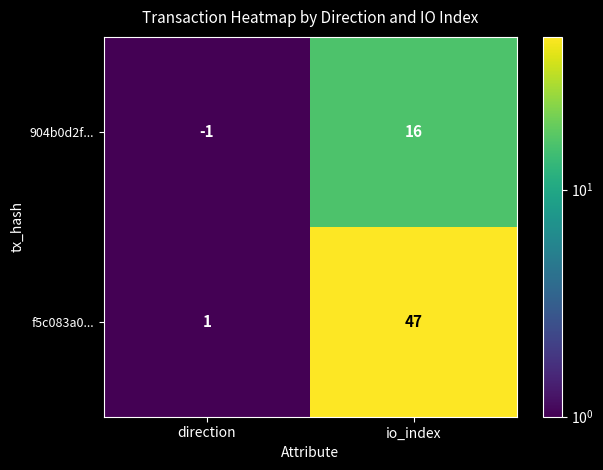

What is the greatest value displayed?

47